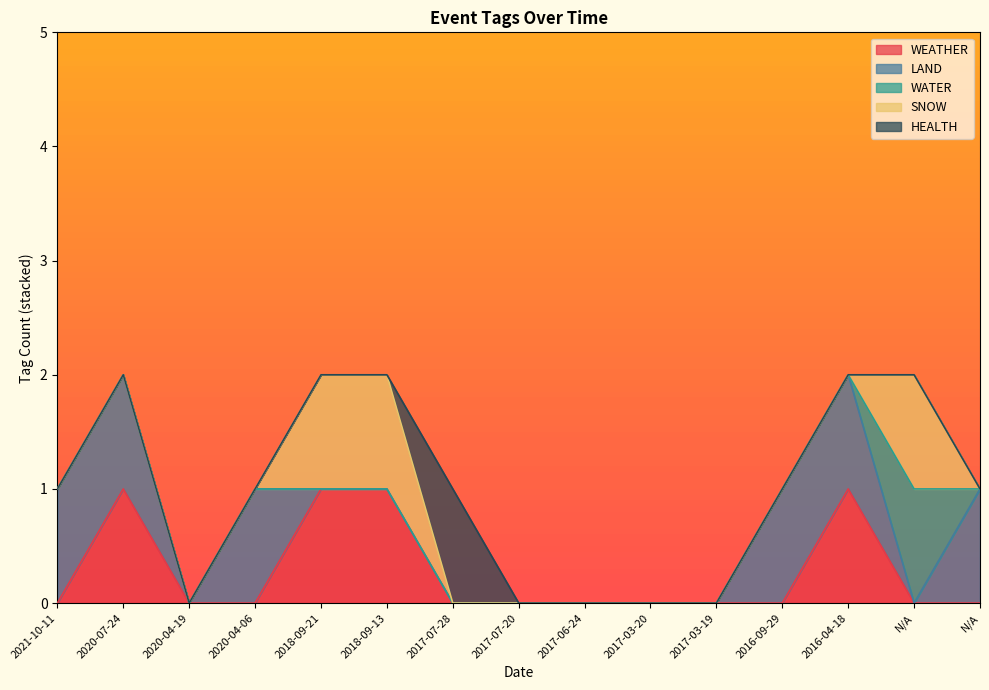

True or false: WATER has a value of 0 at 2017-03-20.

True